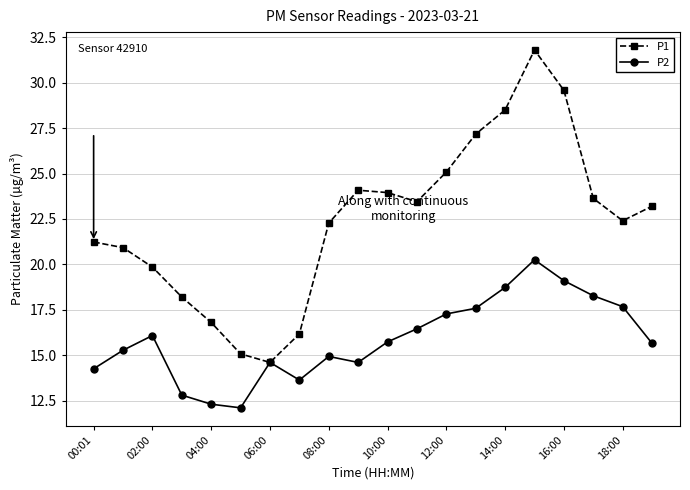

How many interior local peaks does the P1 series have?

2